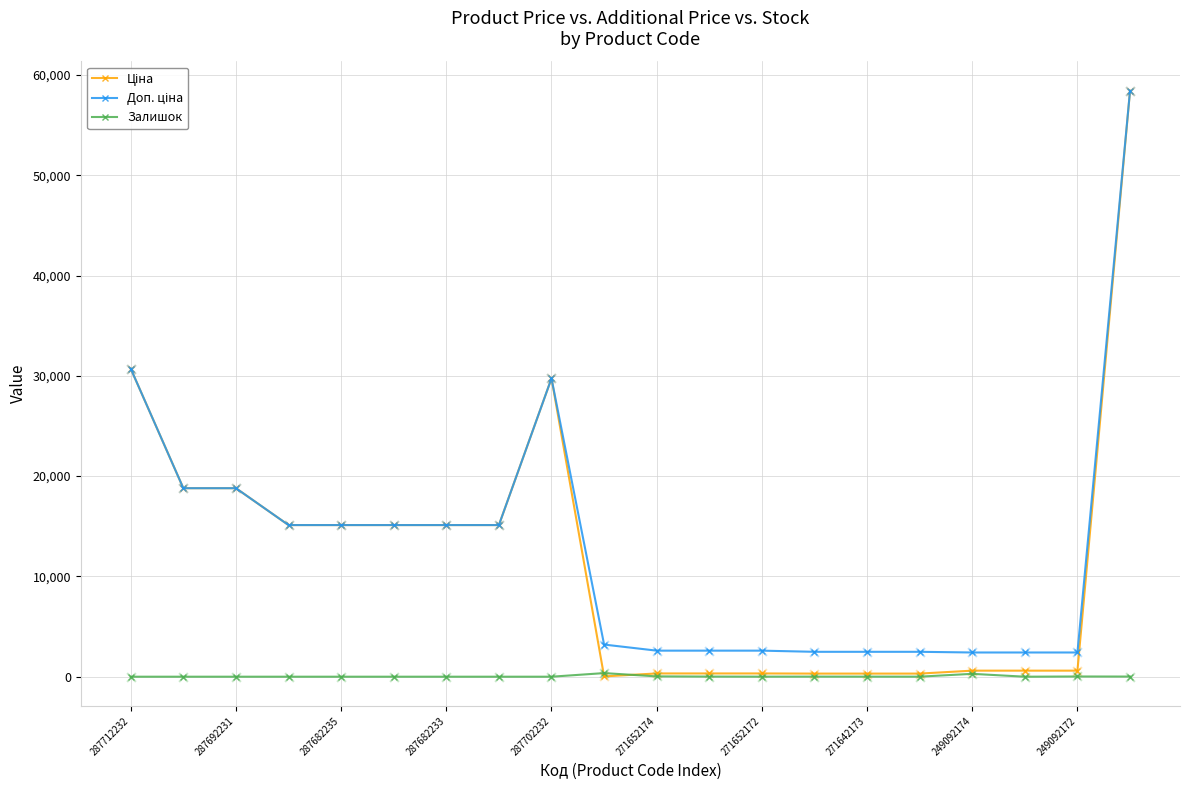

True or false: Залишок has more than 1 interior local peaks.

True